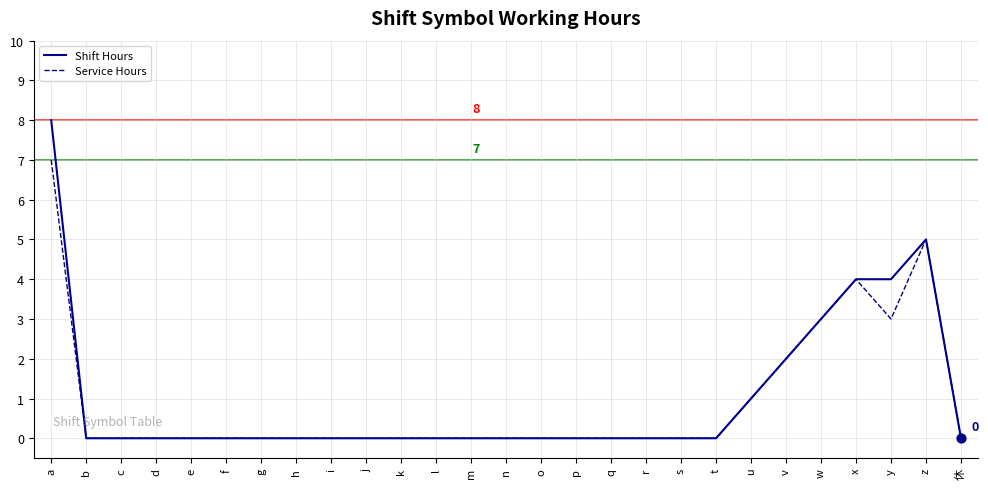

Which series has the widest spread of values?

Shift Hours